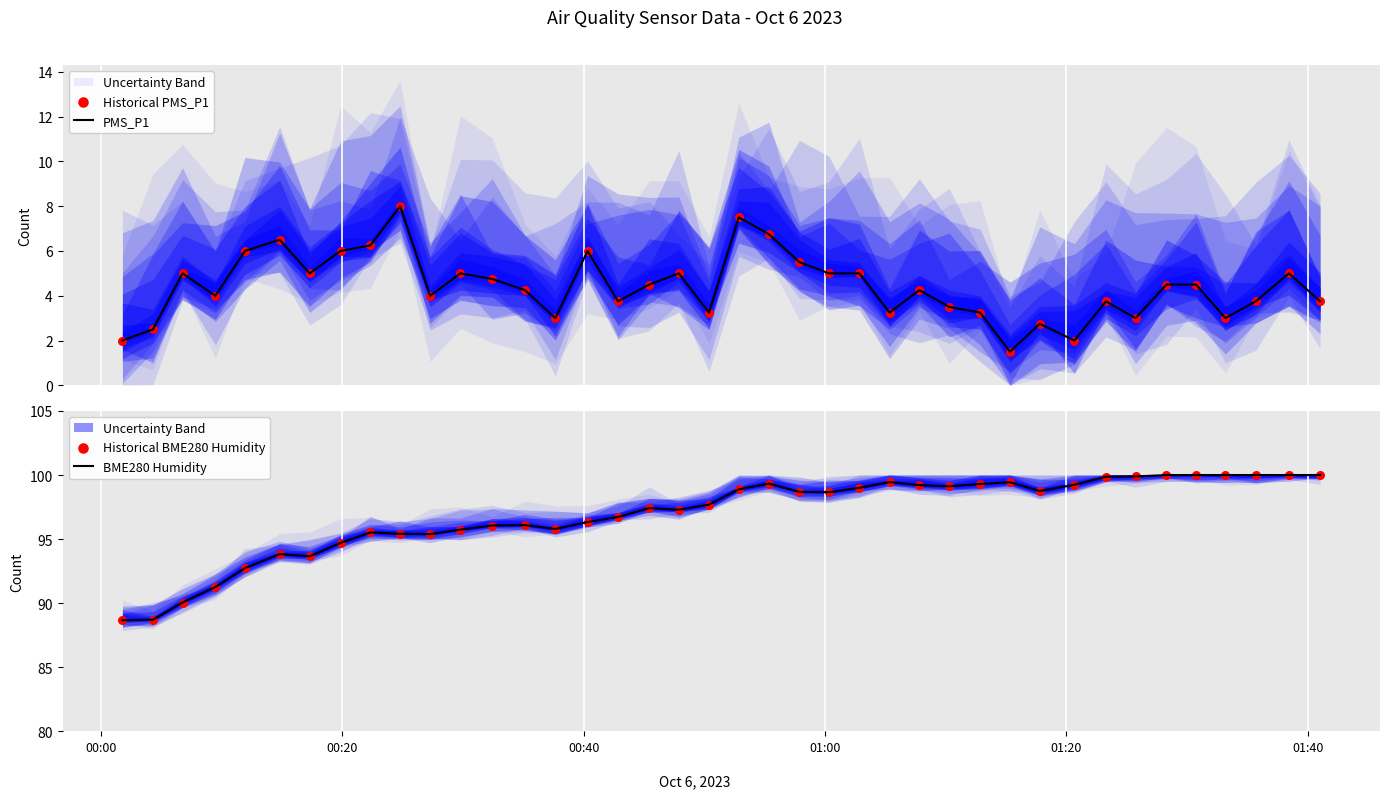

What is the minimum value for PMS_P1?

1.5